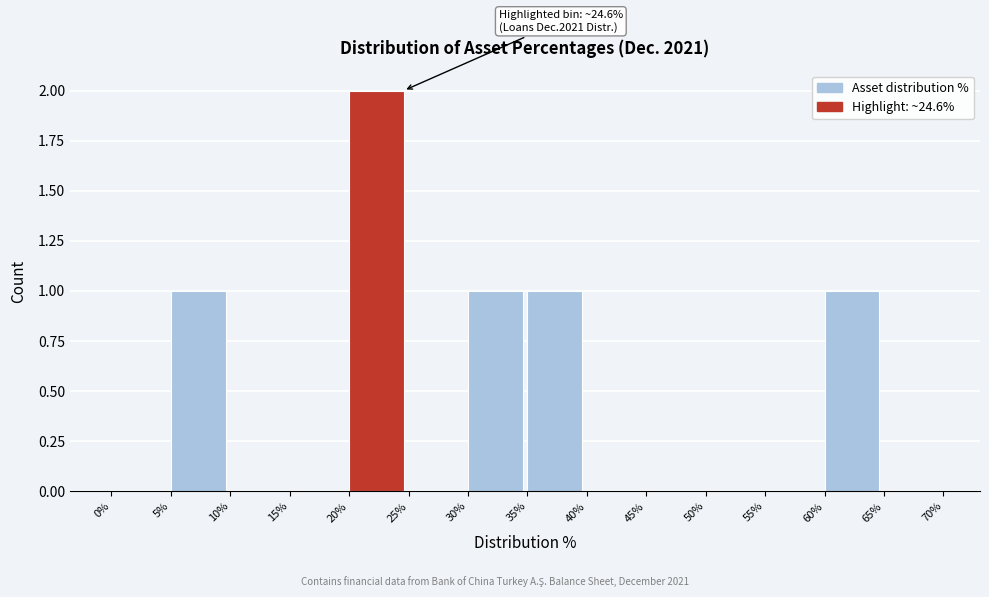

Over which range of the x-axis is the bar tallest?

20% to 25%